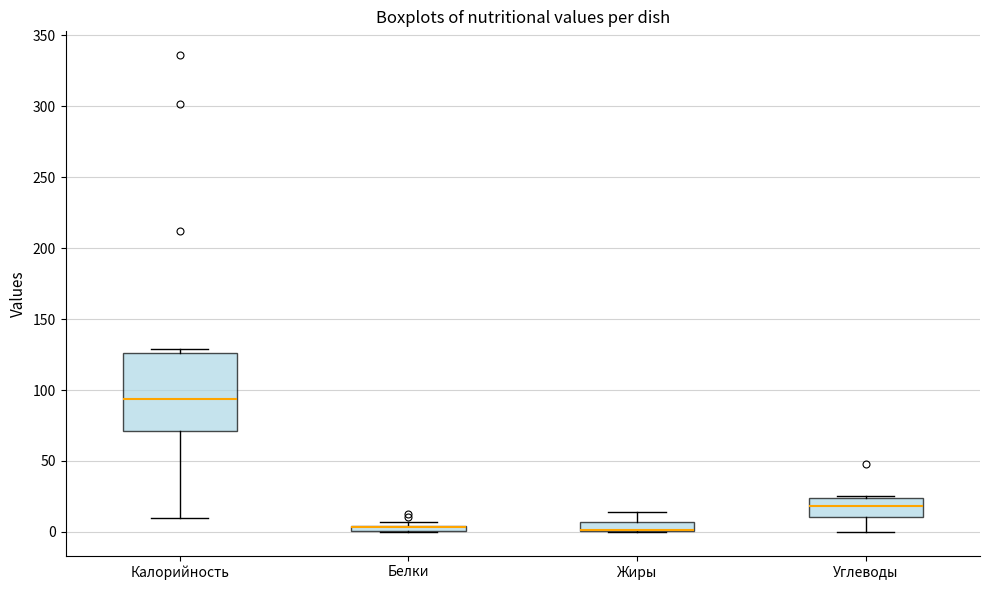

Comparing the boxes themselves (not the whiskers), which one is the tallest?

Калорийность